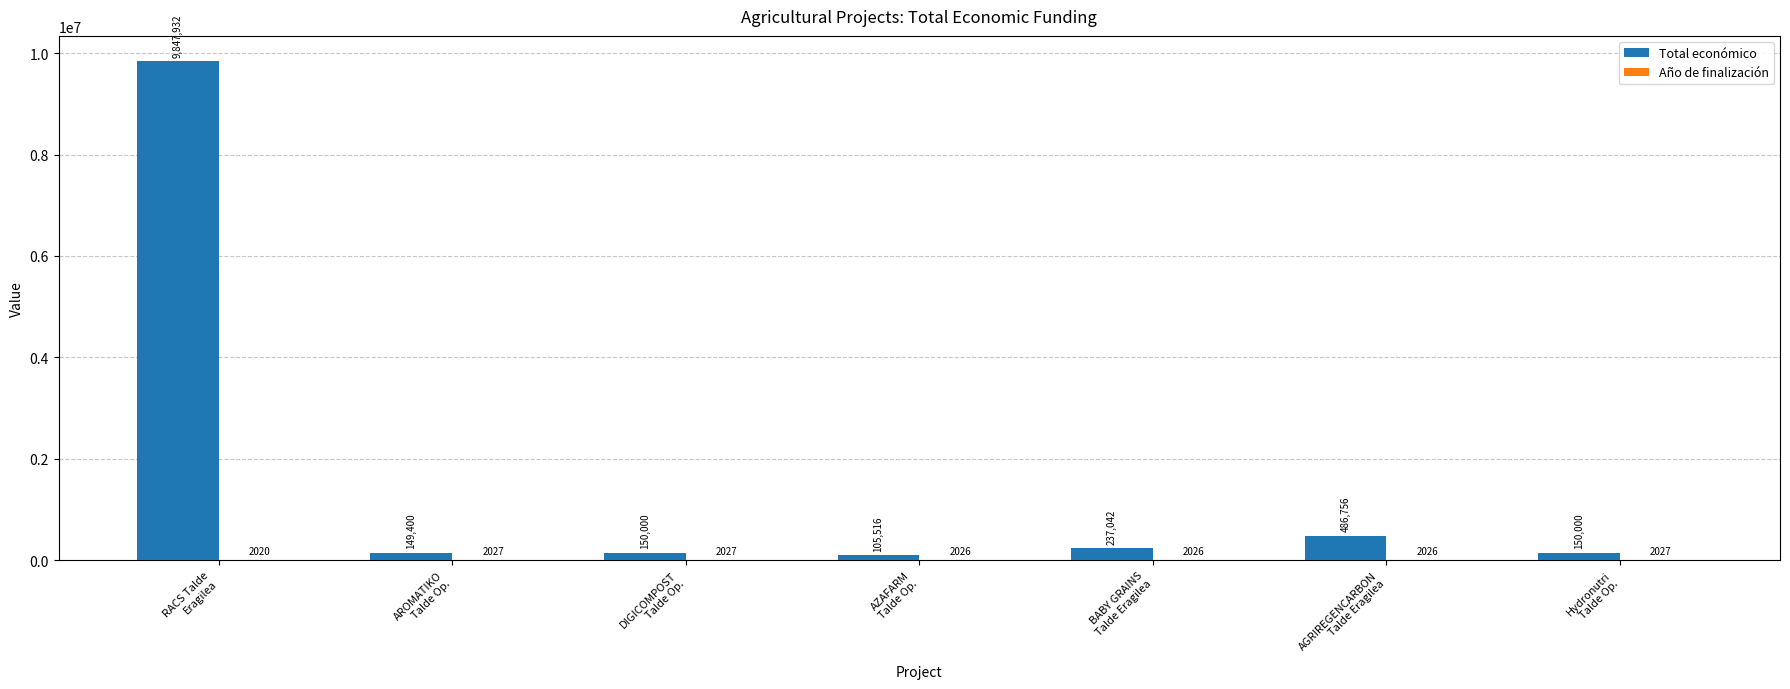

What is the greatest value displayed?

9847932